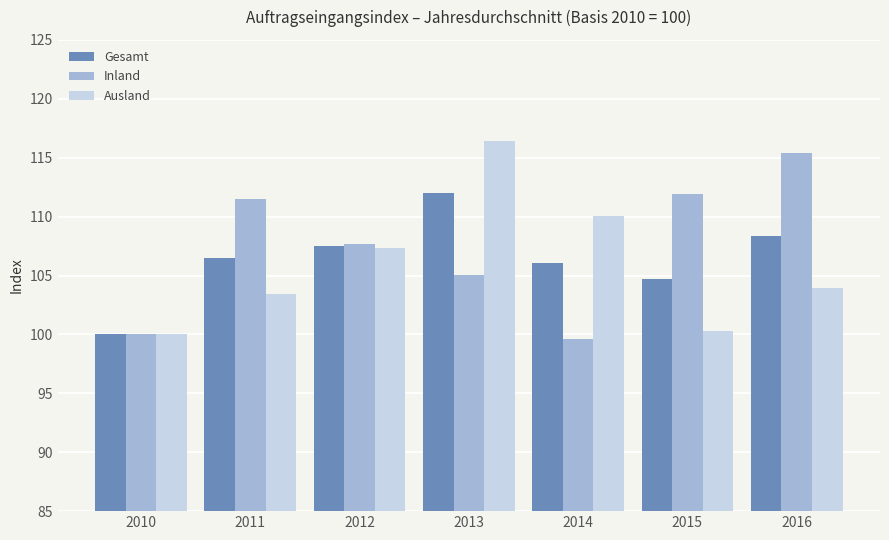

The value of Ausland at 2015 is 100.3. True or false?

True